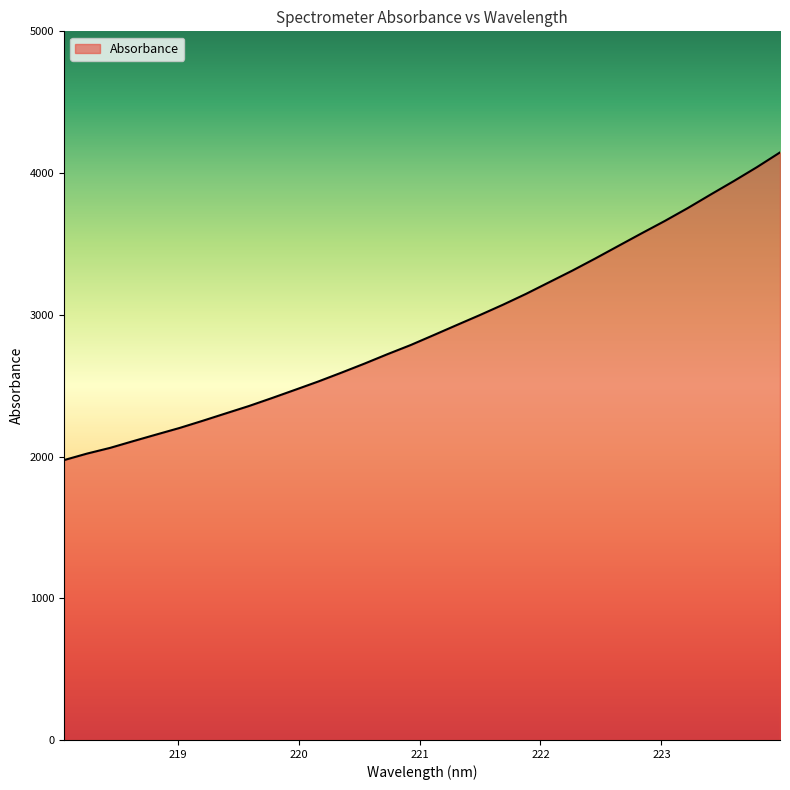

What is the maximum value shown in the chart?

4145.6